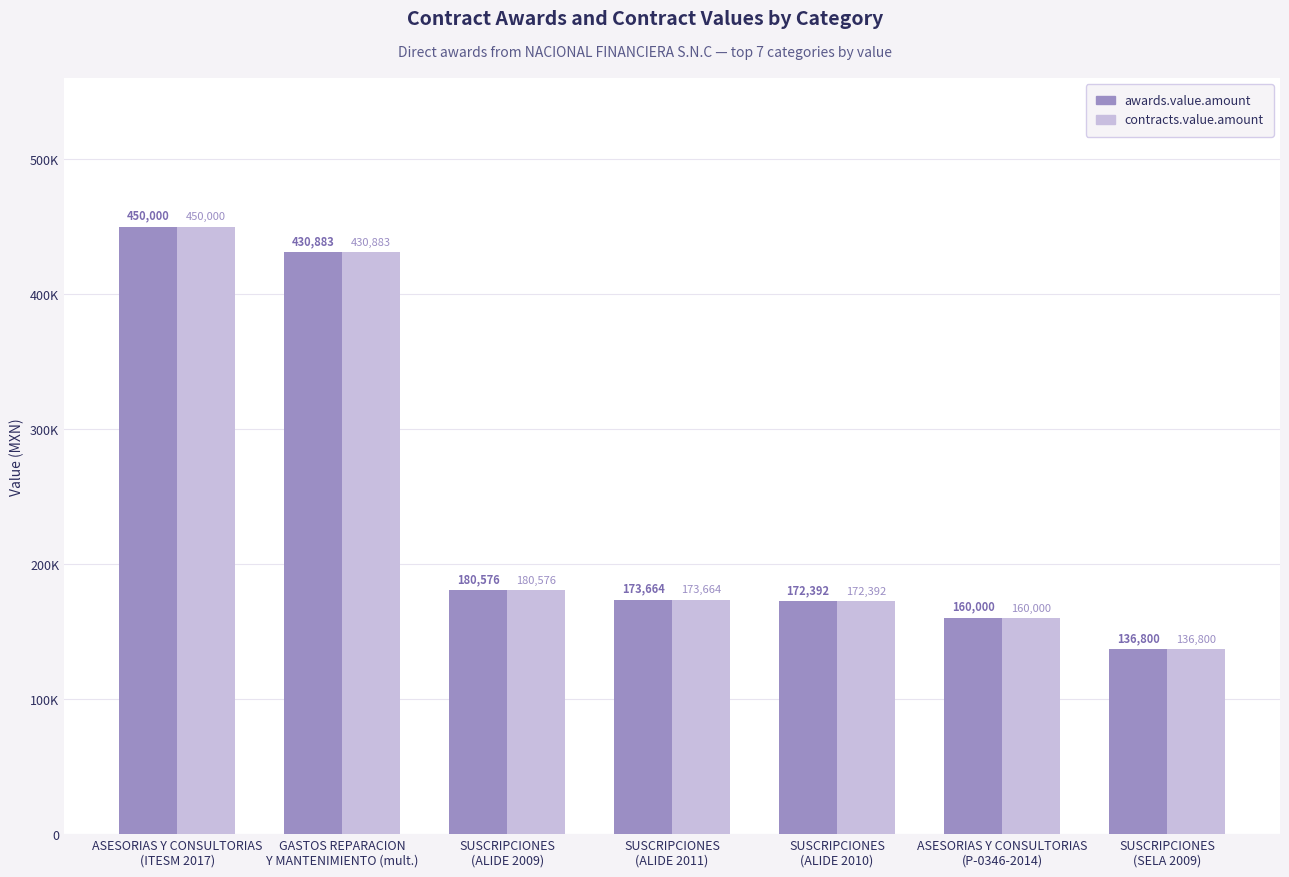

What value does the awards.value.amount series have at SUSCRIPCIONES
(SELA 2009)?

136800.0